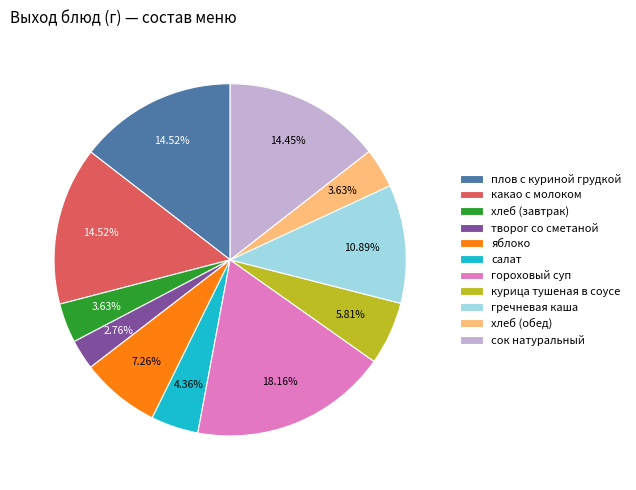

Which category has the biggest portion of the pie?

гороховый суп